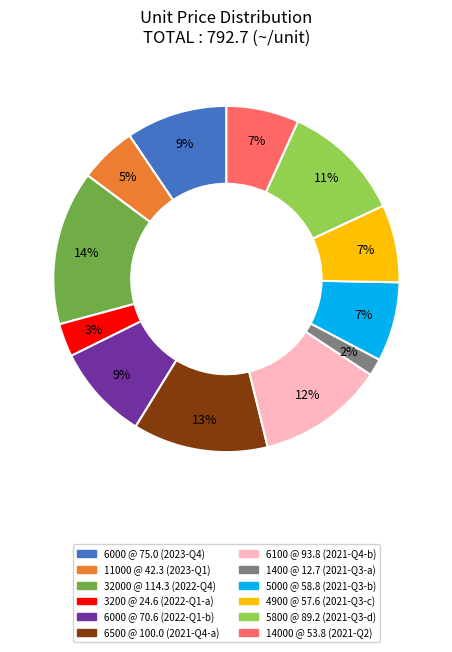

What is the largest slice in the pie chart?

32000 @ 114.3 (2022-Q4)